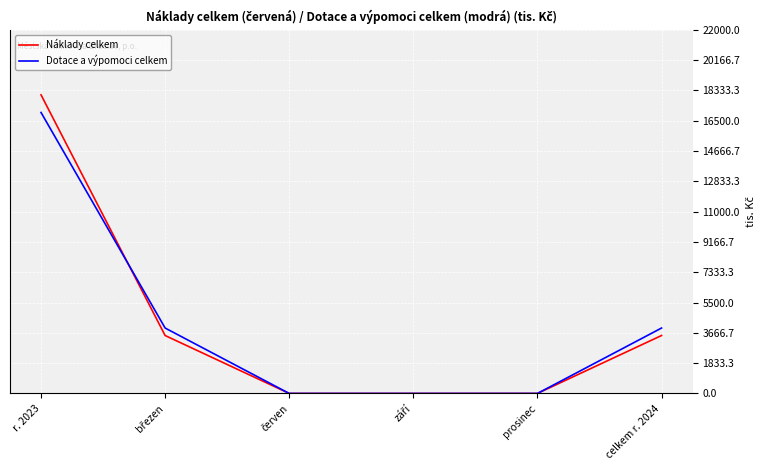

At which category is the sum across all series the highest?

r. 2023